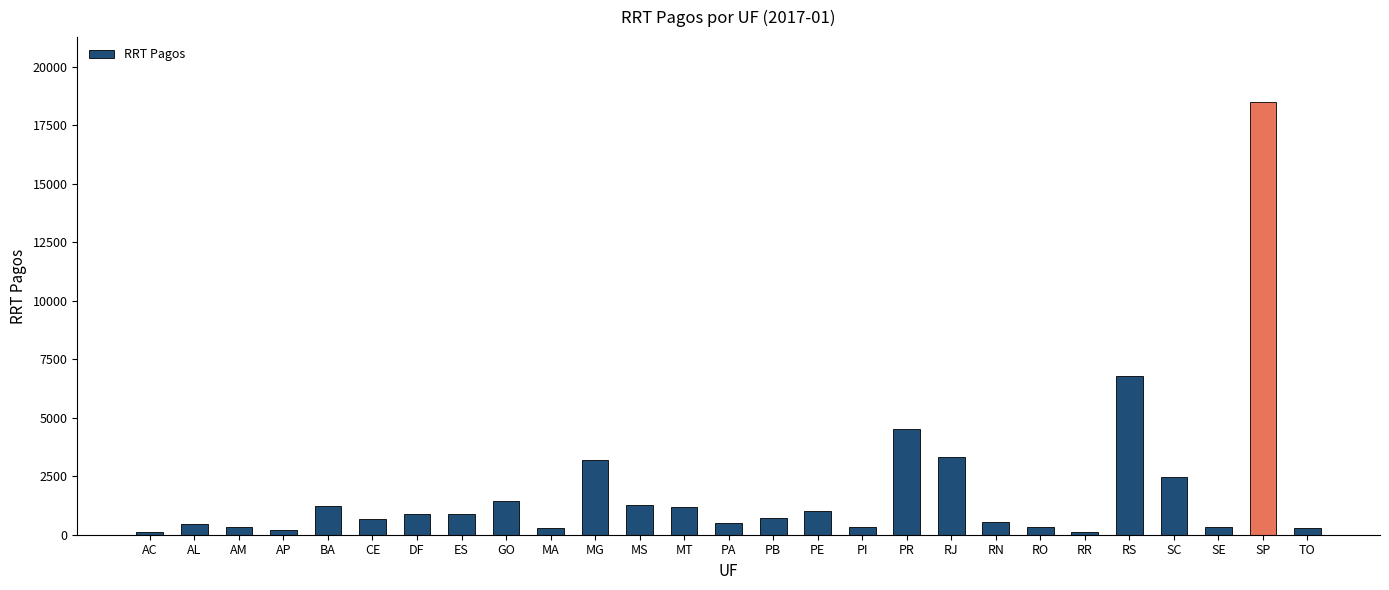

What is the change in value from AM to MT?

+844